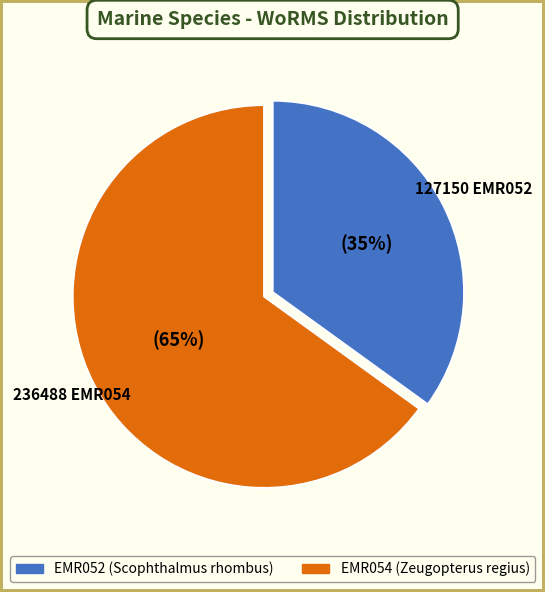

Which category has the smallest portion of the pie?

EMR052